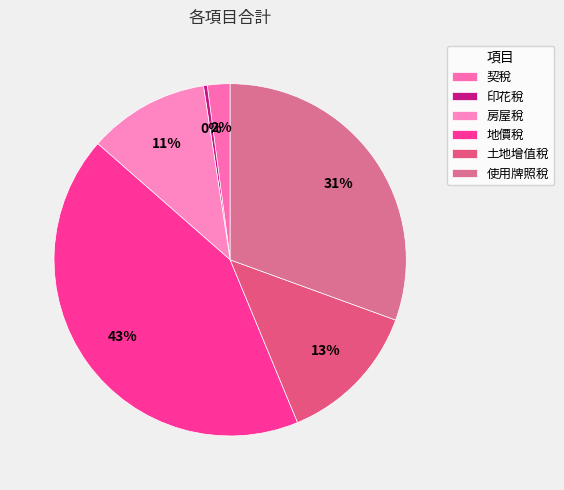

To the nearest percent, what is the difference between the largest and smallest slice percentages?

43%